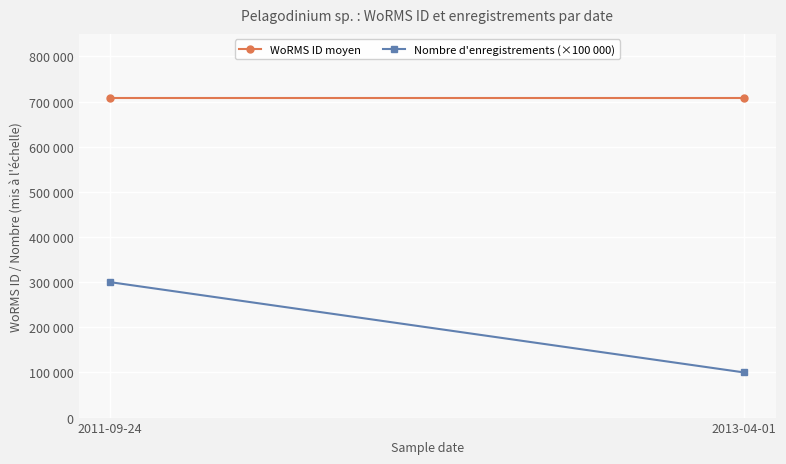

List the labels in order of Nombre d'enregistrements (×100 000) value, smallest first.

2013-04-01, 2011-09-24